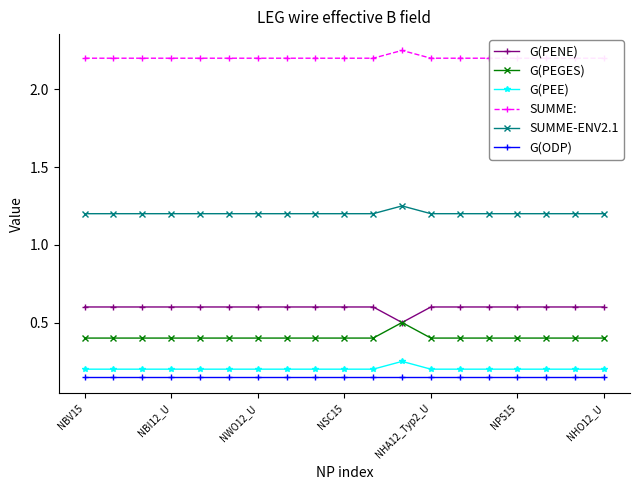

What is the total value across all series at 11?

4.9